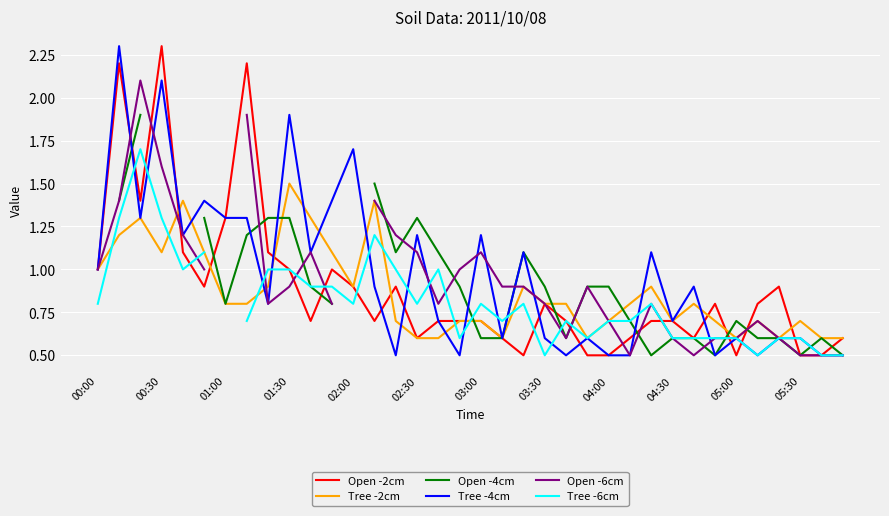

Is it true that Tree -2cm equals 1.1 at 01:00?

False